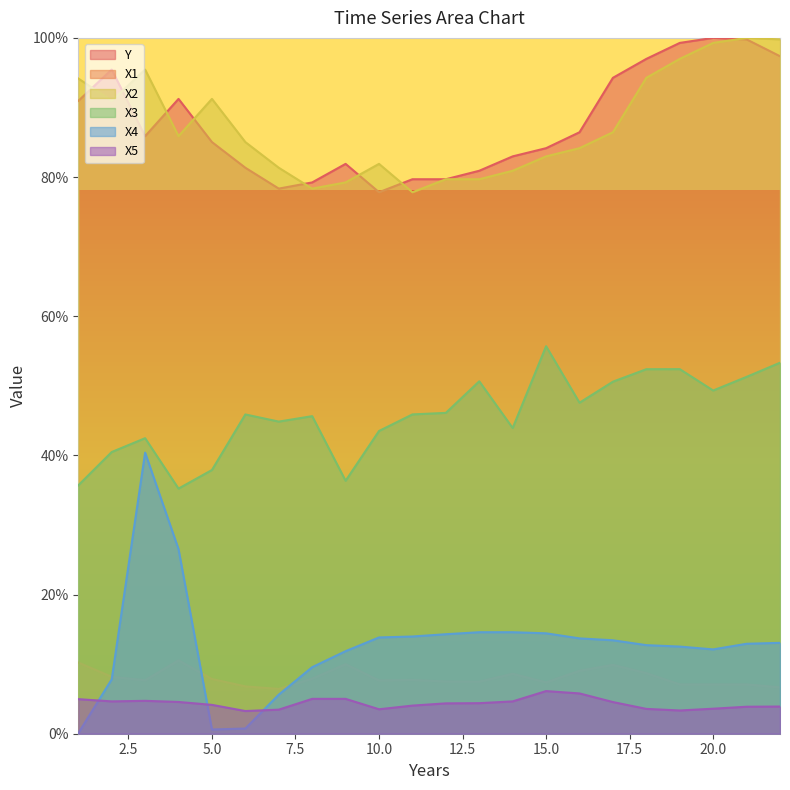

At which category does X4 reach its first local valley?

5